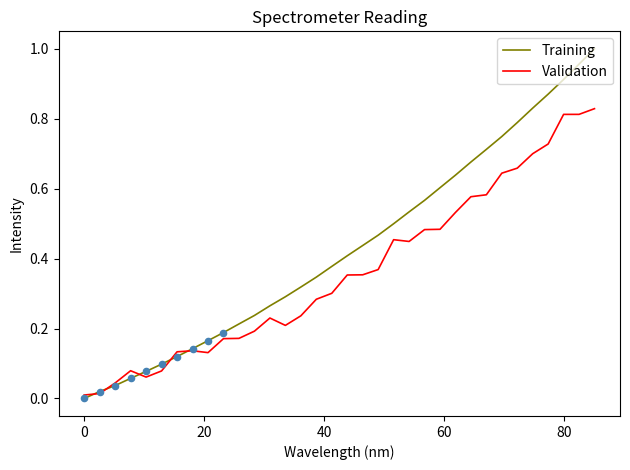

Which series has the largest total across all categories?

Training